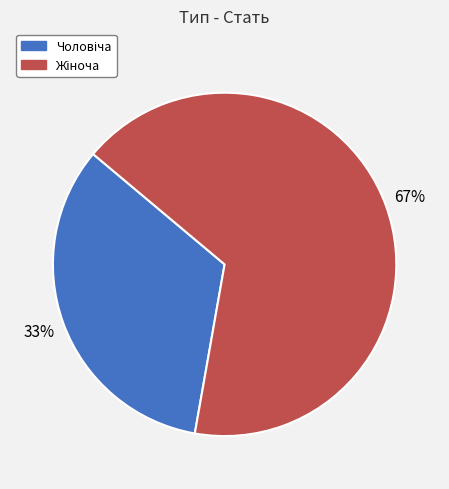

Count the number of slices in the pie.

2